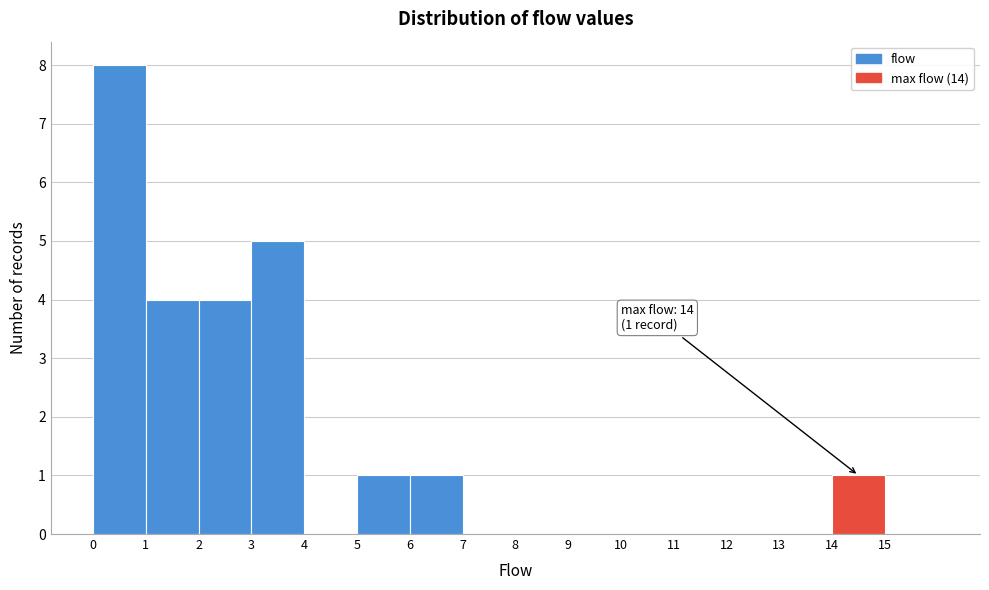

Over which range of the x-axis is the bar tallest?

0 to 1